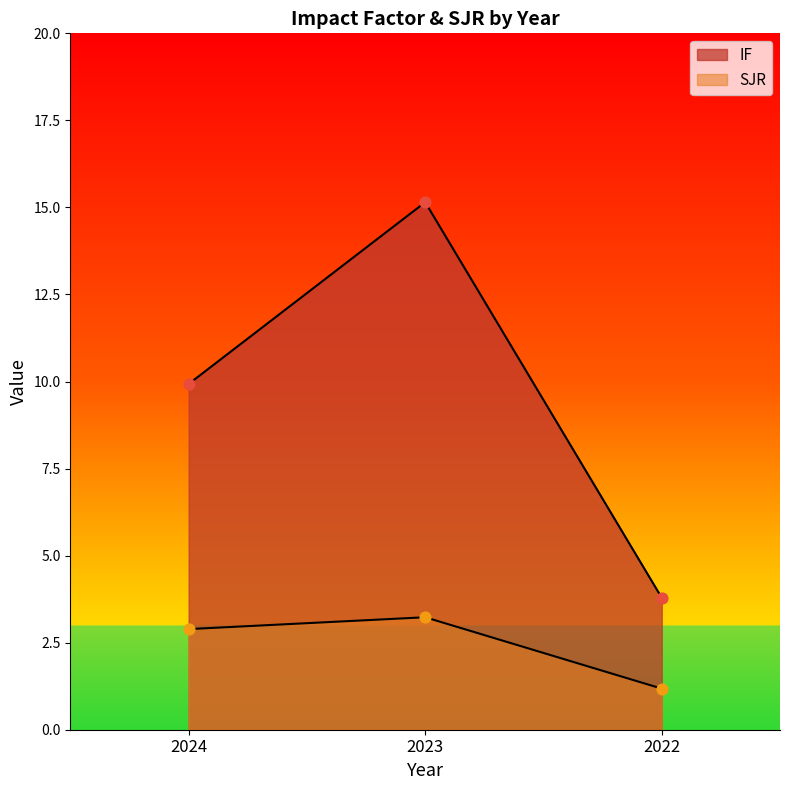

Which series contains the highest Y value?

IF